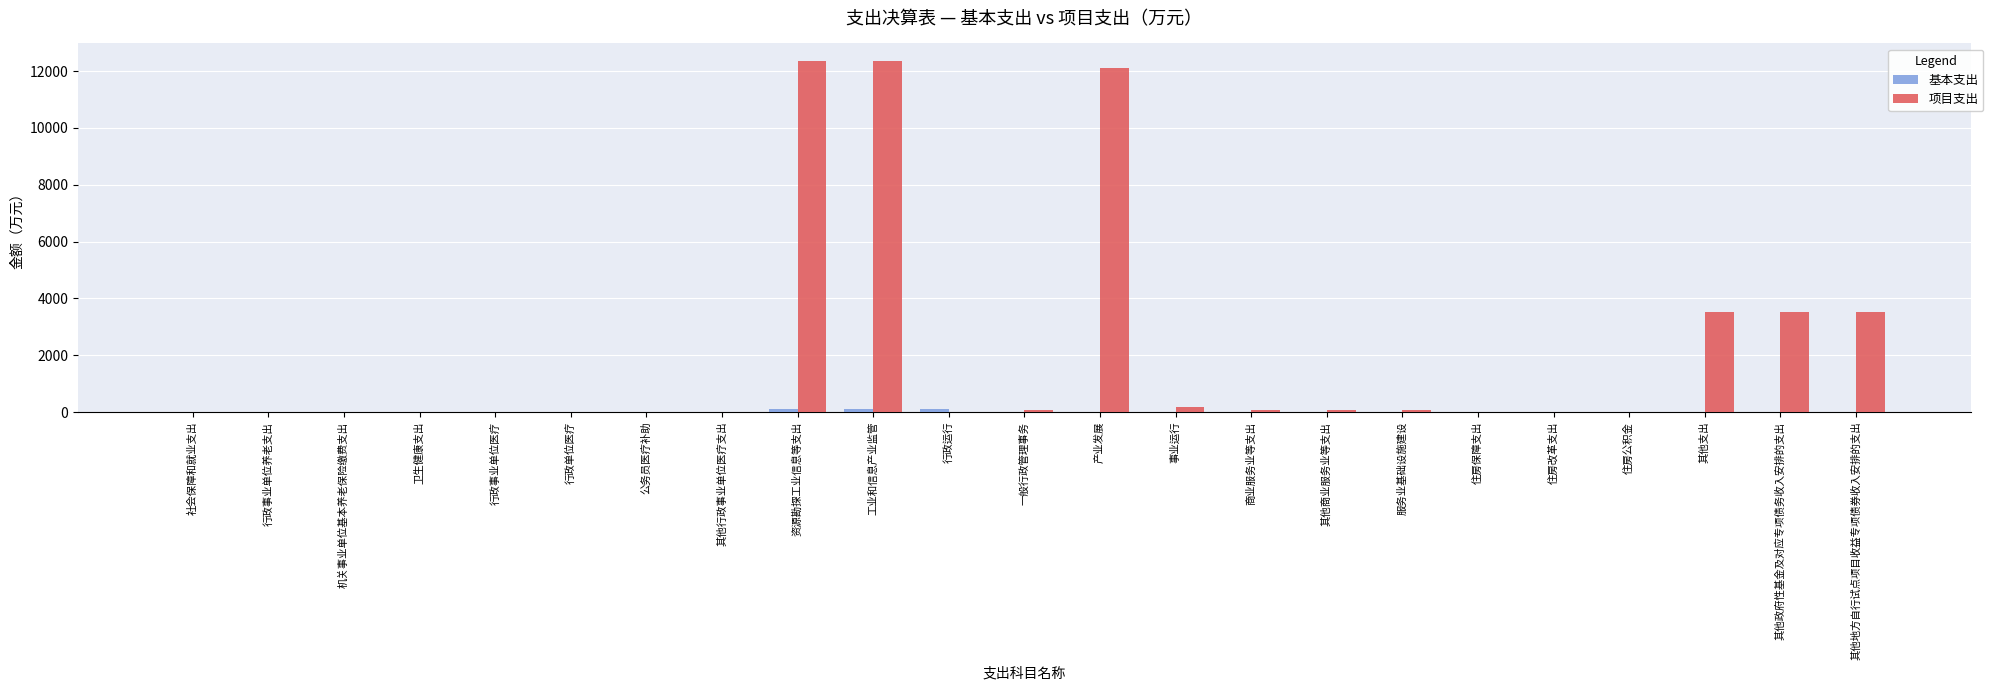

How many values in the 项目支出 series exceed 0?

11